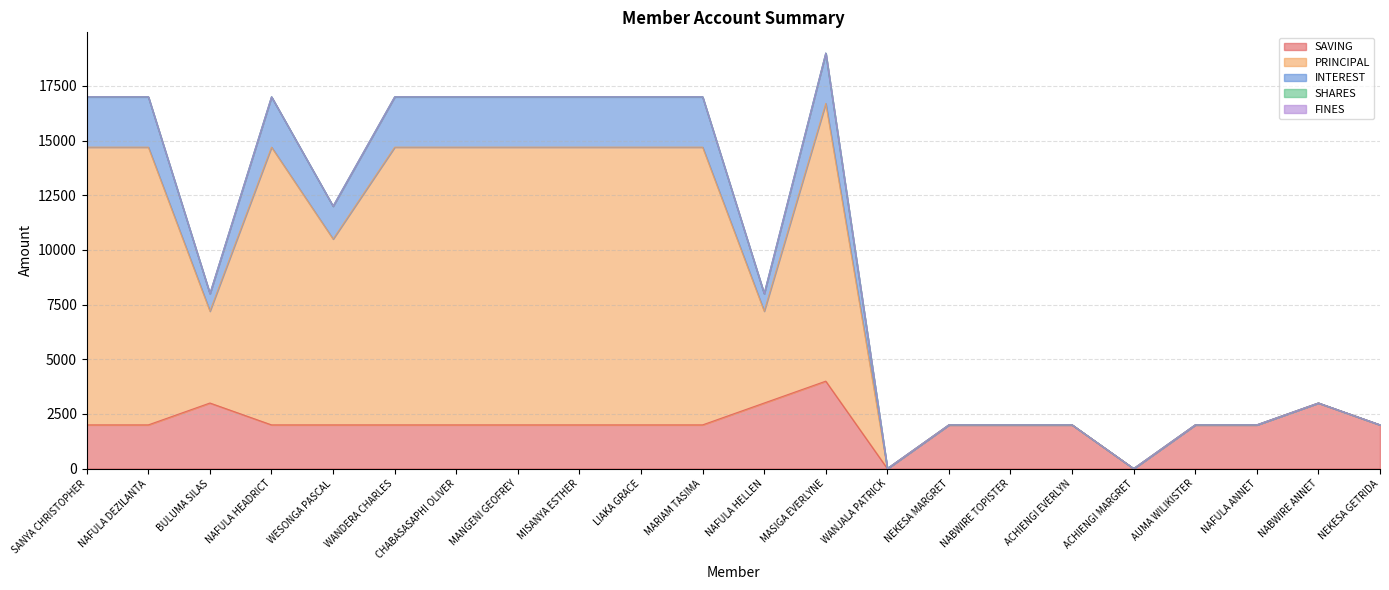

True or false: SAVING has more than 0 points higher than both neighbors.

True